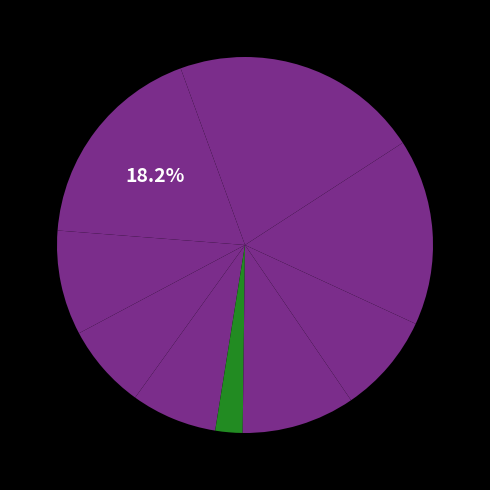

Count the number of slices in the pie.

10